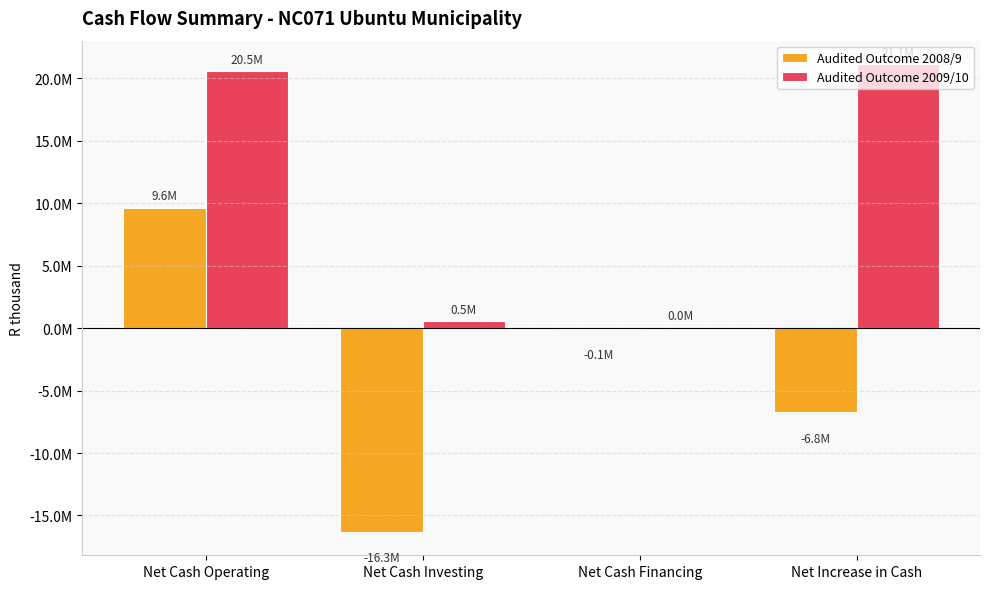

Reading left to right, extract all data points from this chart.

Audited Outcome 2008/9: 9612887	-16312304	-51157	-6750574
Audited Outcome 2009/10: 20545849	546092	37784	21129725